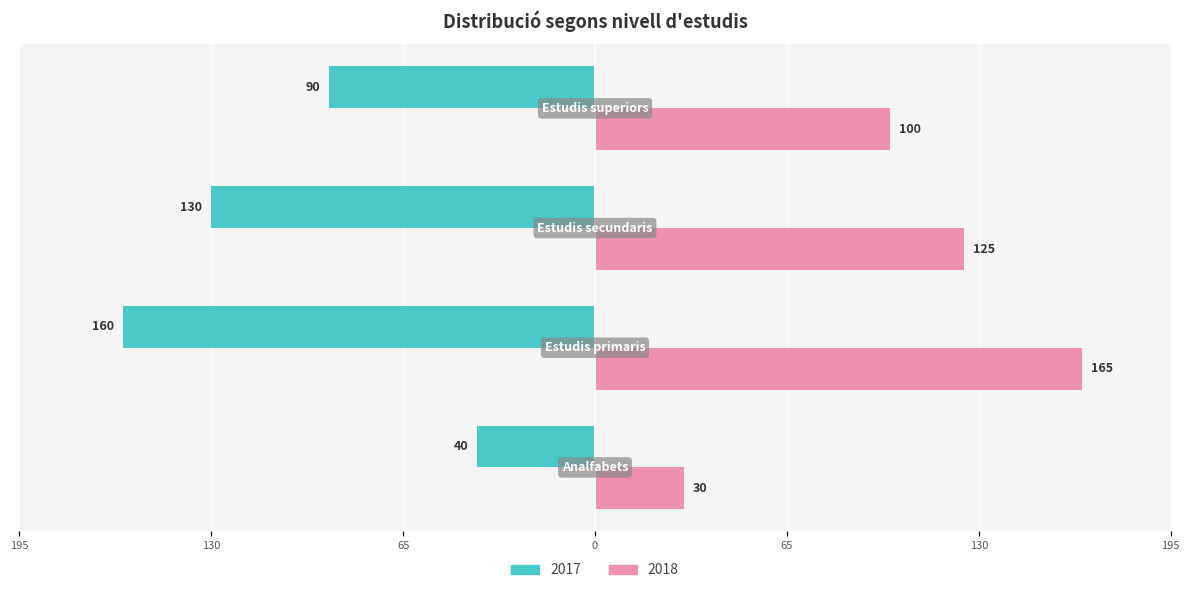

Reading left to right, transcribe all the data shown in this chart.

2017: -40	-160	-130	-90
2018: 30	165	125	100